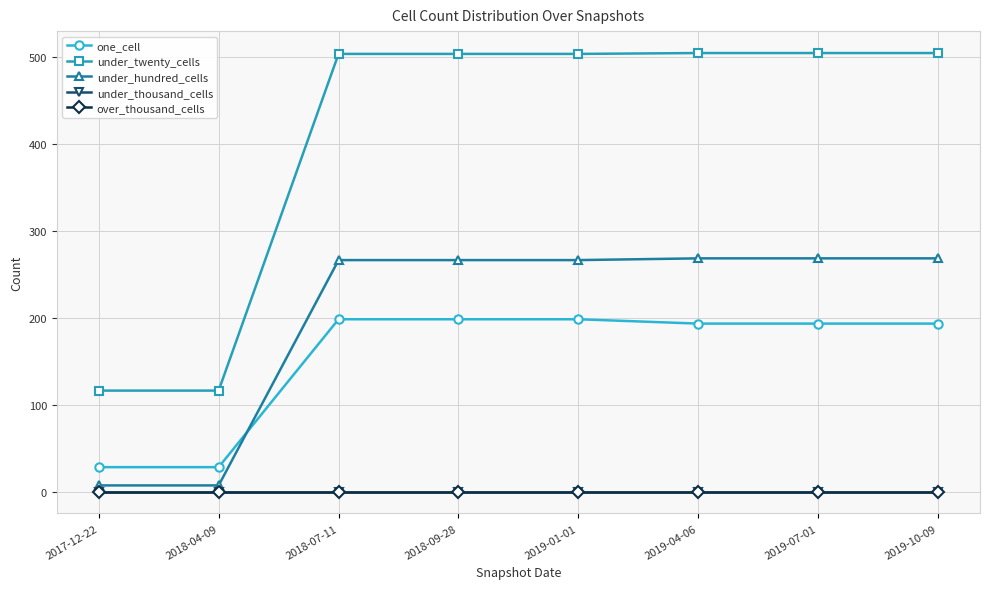

Reading left to right, extract all data points from this chart.

one_cell: 28	28	198	198	198	193	193	193
under_twenty_cells: 116	116	503	503	503	504	504	504
under_hundred_cells: 7	7	266	266	266	268	268	268
under_thousand_cells: 0	0	0	0	0	0	0	0
over_thousand_cells: 0	0	0	0	0	0	0	0